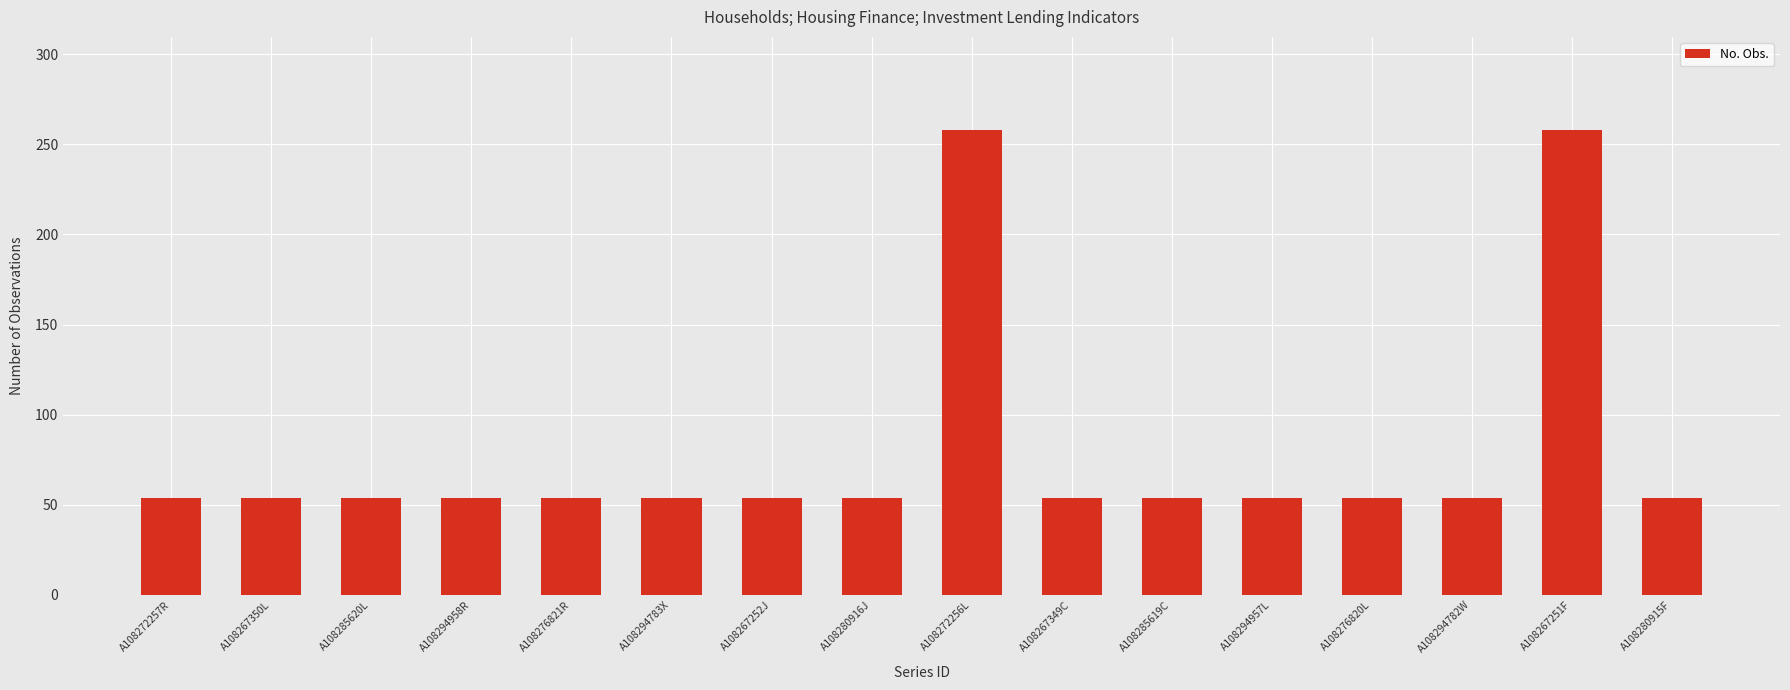

What is the smallest value displayed?

54